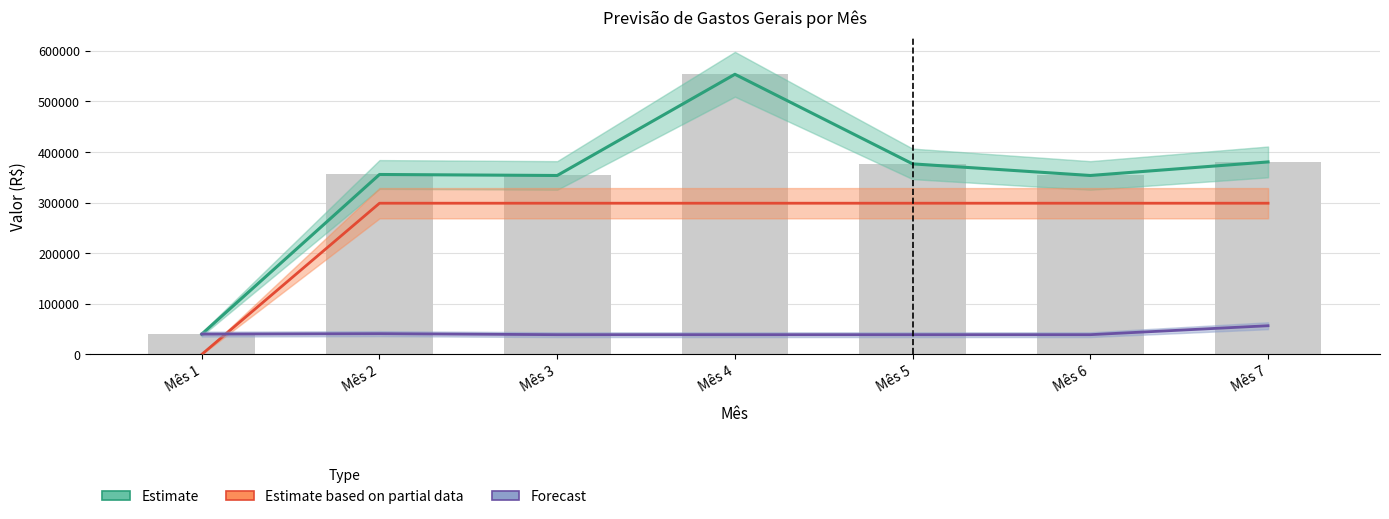

Does the chart contain any negative values?

No